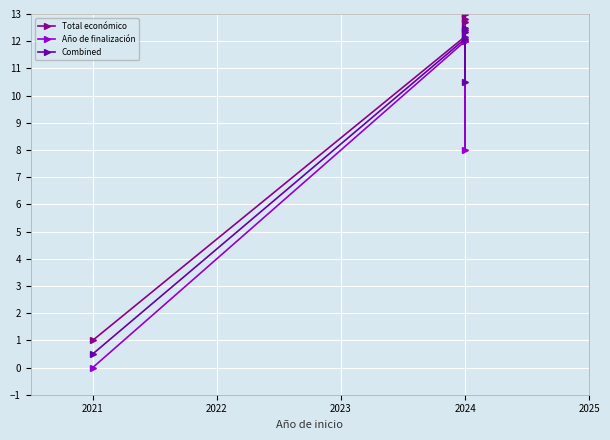

The value of Año de finalización at 2024 is 12.0. True or false?

True